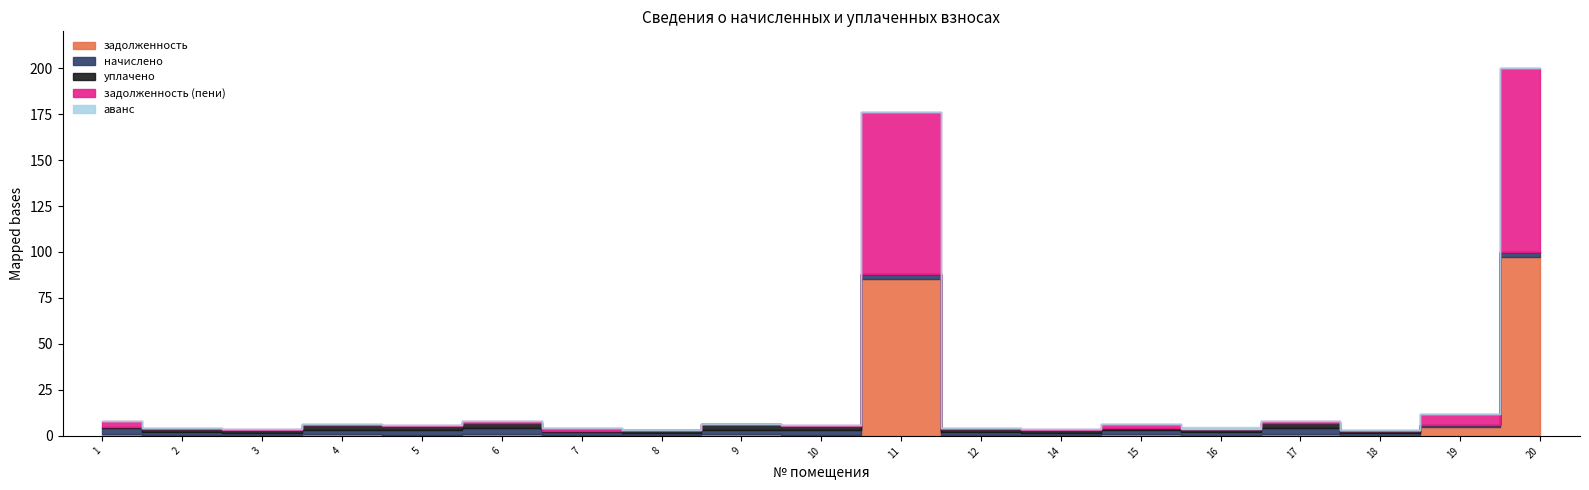

In задолженность (пени), how many points are lower than both neighbors (excluding endpoints)?

6